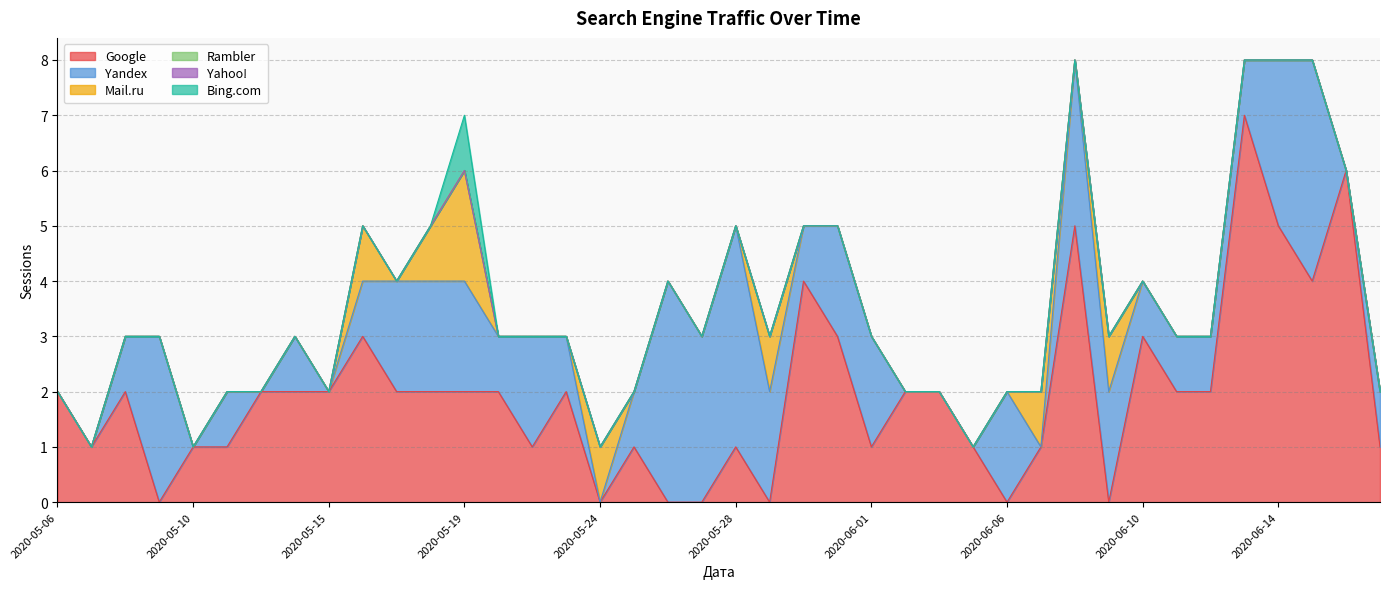

How many lines are shown in the chart?

6